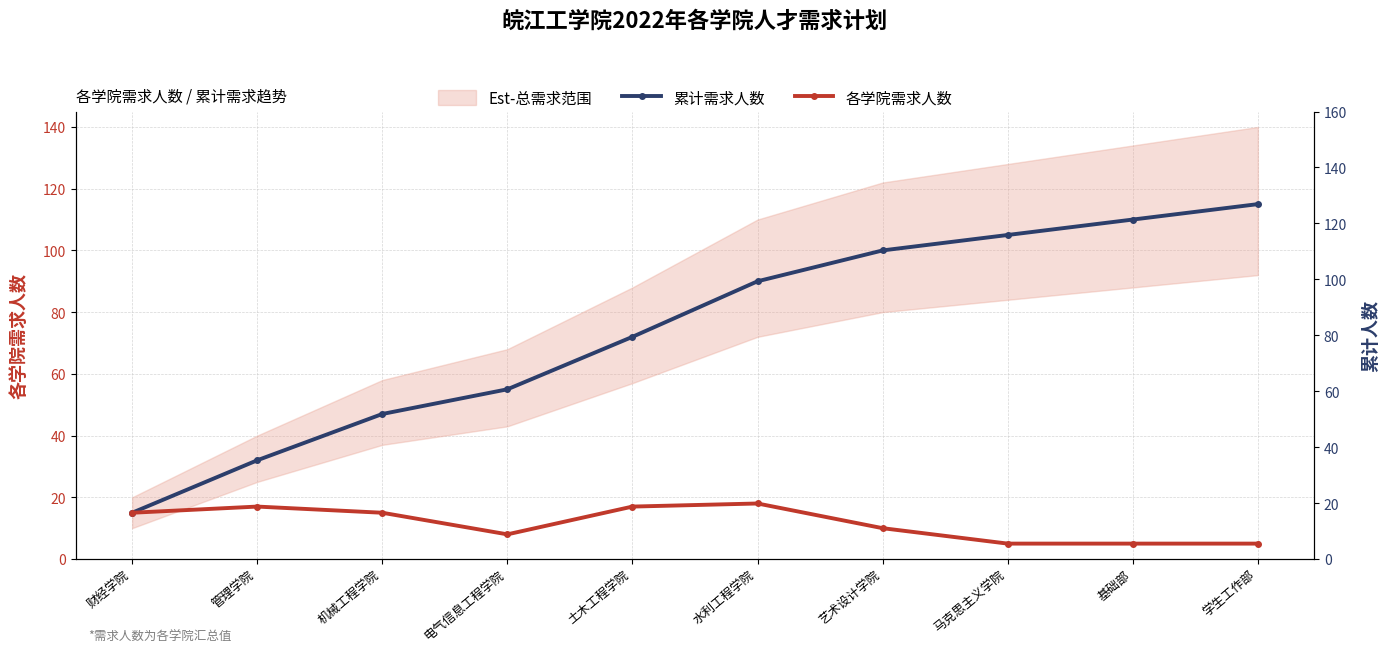

True or false: 各学院需求人数 and 累计需求人数 cross at least once.

False